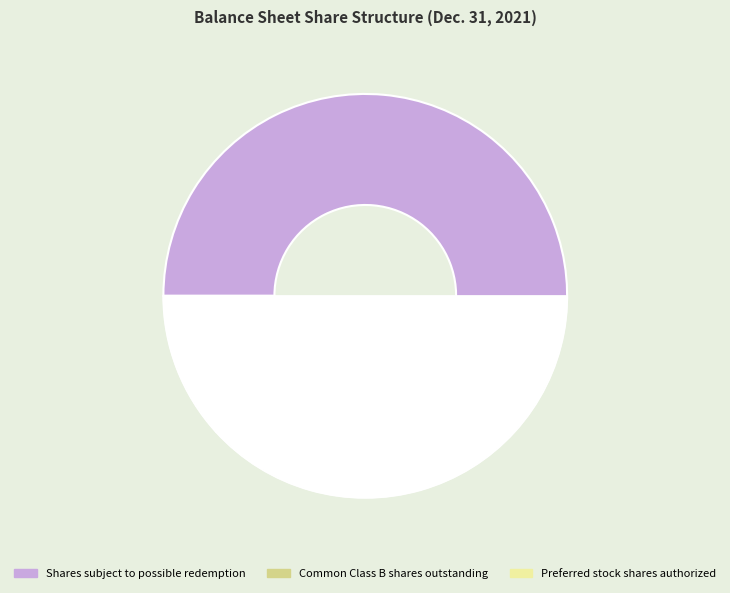

Between Common Class B shares outstanding and Shares subject to possible redemption, which is larger?

Shares subject to possible redemption